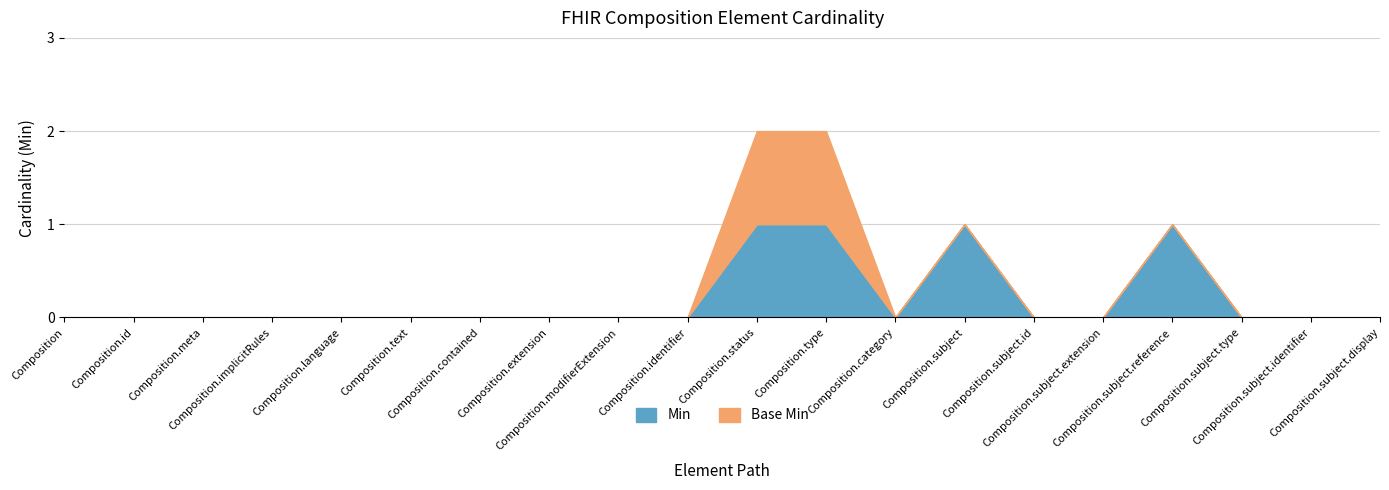

What are all the series names shown in the legend?

Min, Base Min